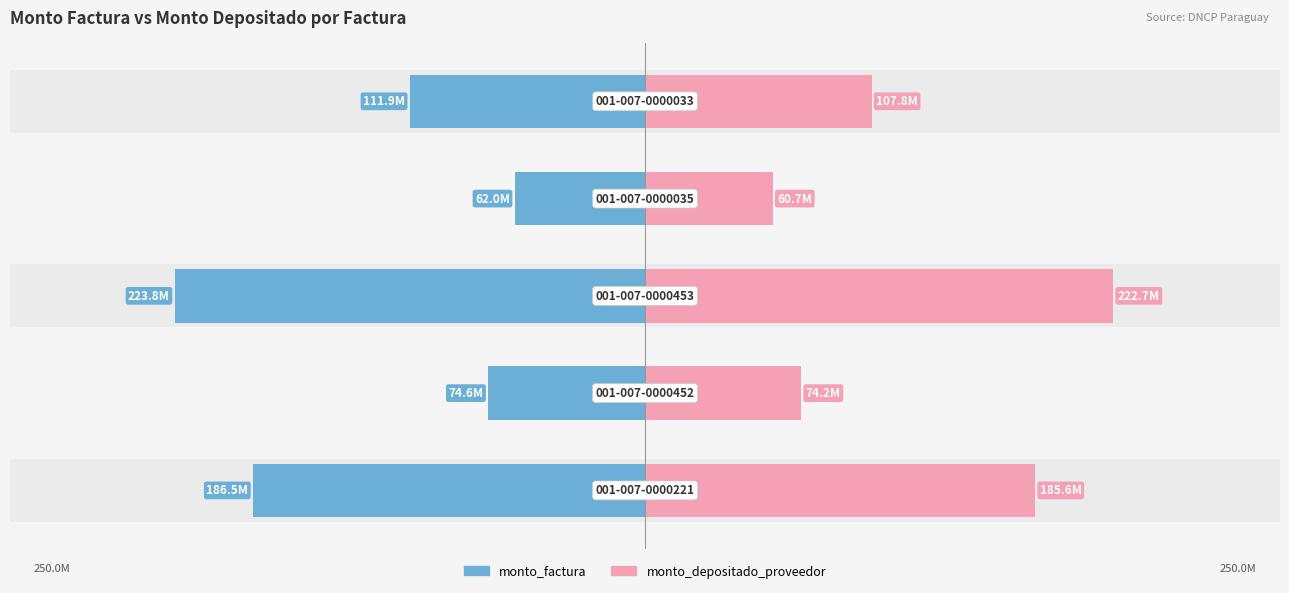

How many data points in monto_depositado_proveedor are above 107776484?

2